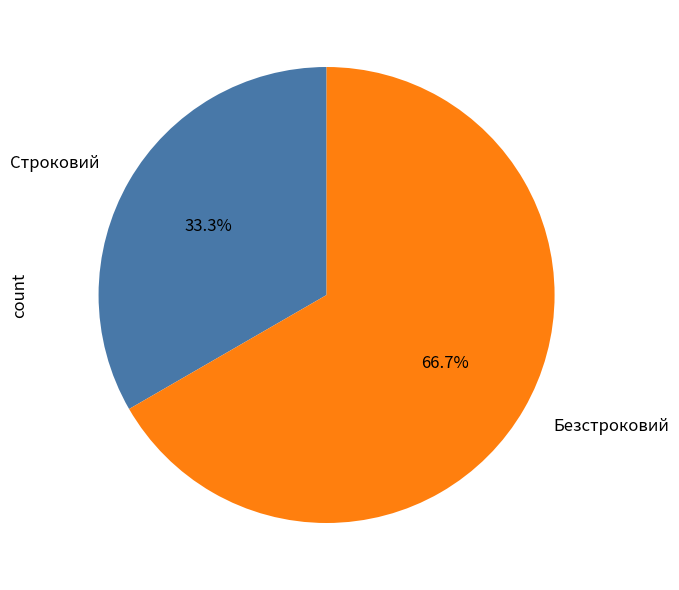

True or false: Строковий accounts for 33% of the total.

True